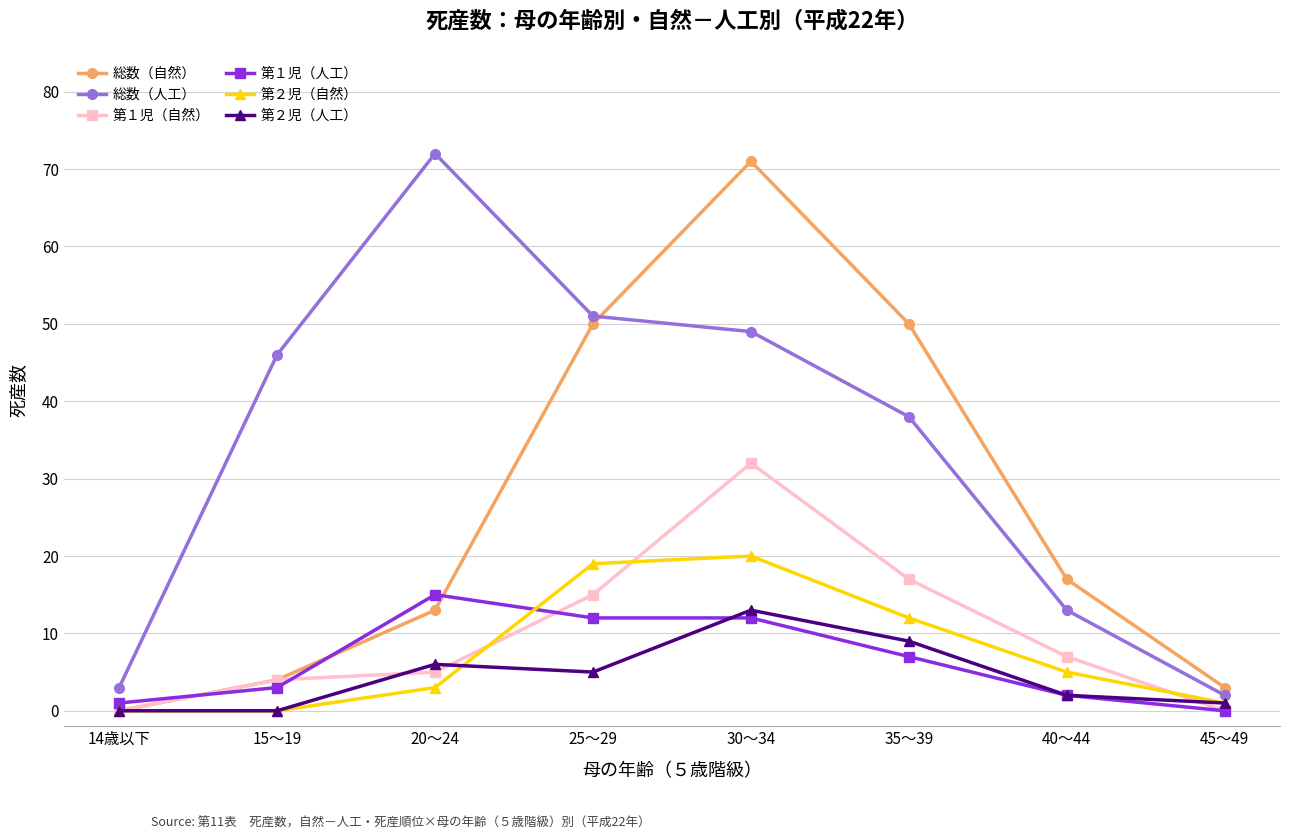

At which category does 総数（自然） reach its first local peak?

30～34